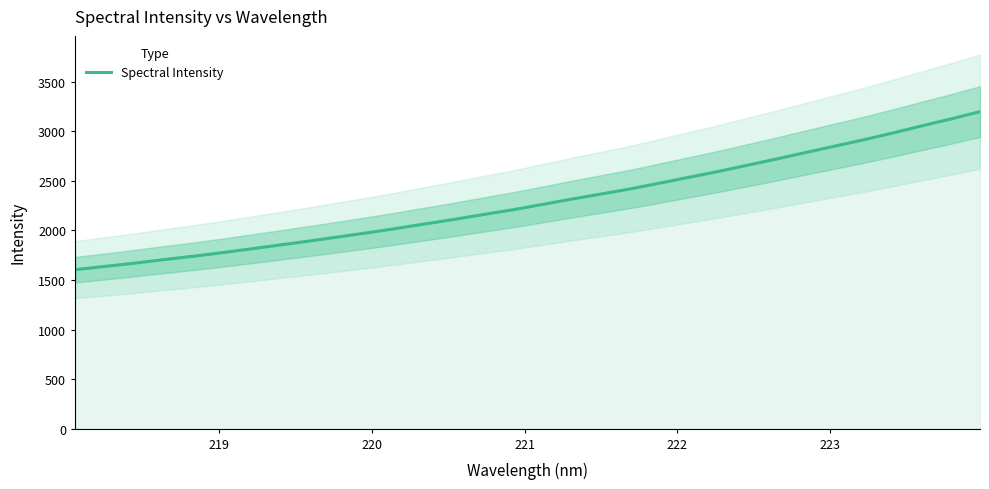

What is the maximum value for Spectral Intensity?

3197.6